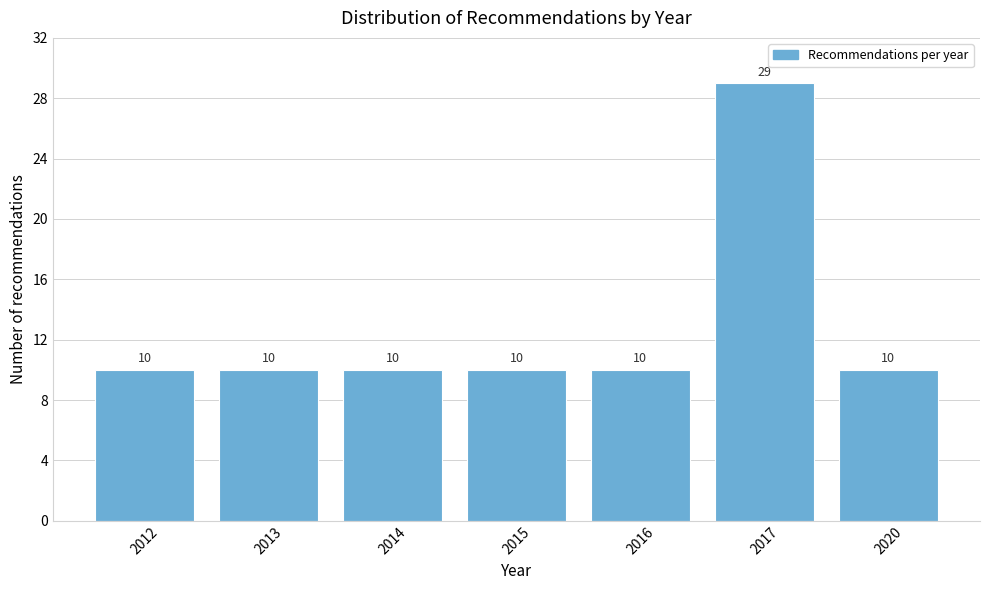

Reading right to left, what are all the values shown in this chart?

2020=10	2017=29	2016=10	2015=10	2014=10	2013=10	2012=10